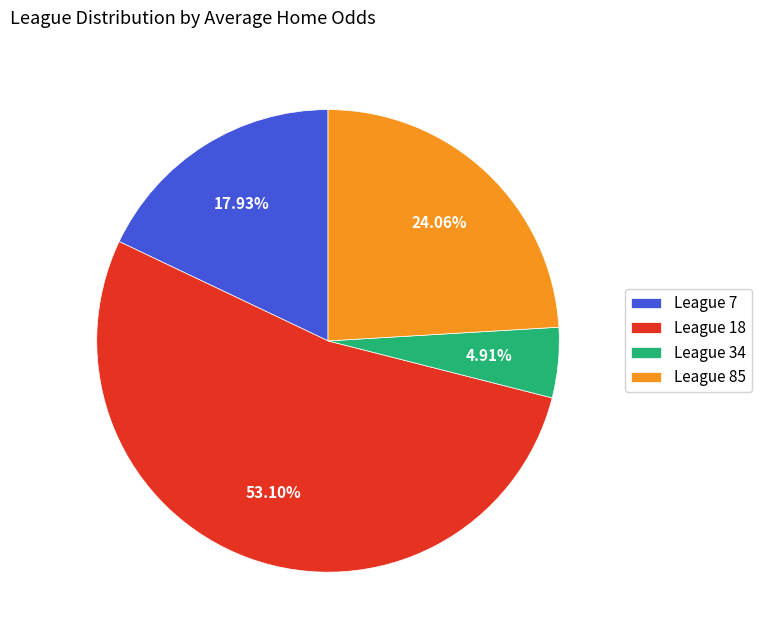

What is the ratio of the value at League 7 to the value at League 34?

3.7